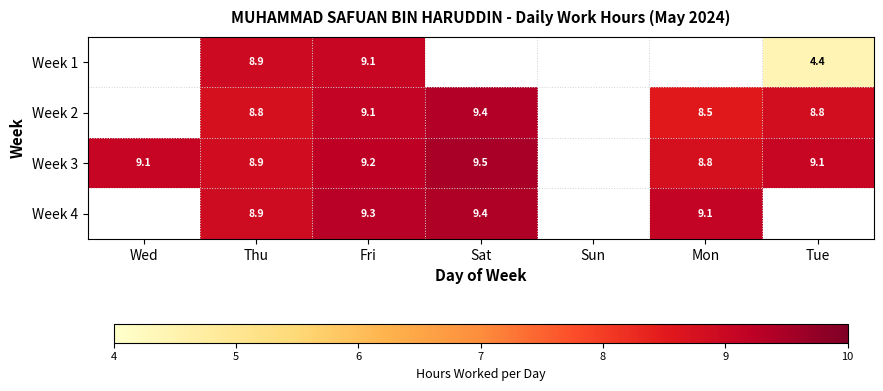

Is the value of Week 1 at Fri greater than the value of Week 3 at Thu?

Yes